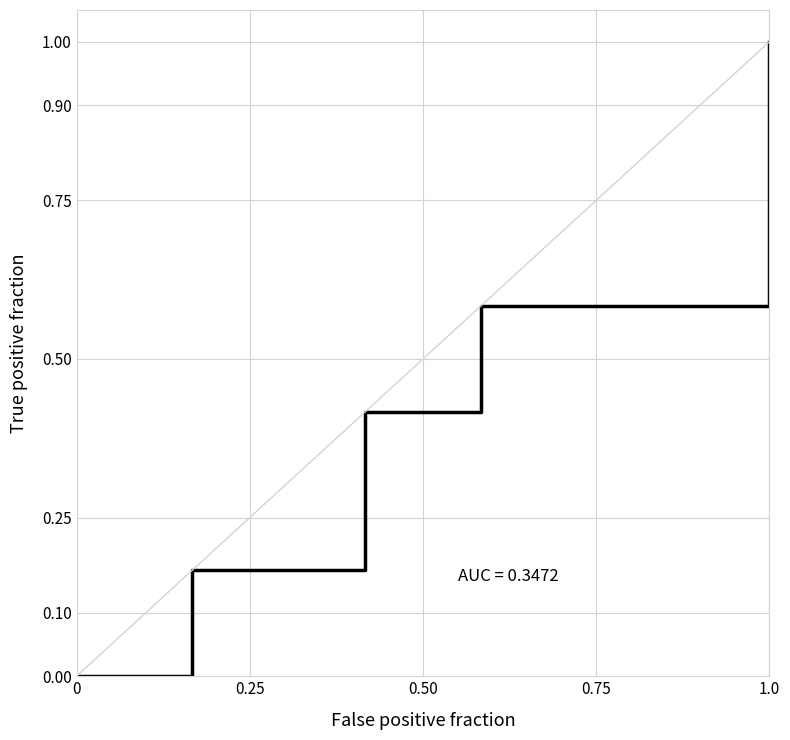

What is the greatest value displayed?

1.0